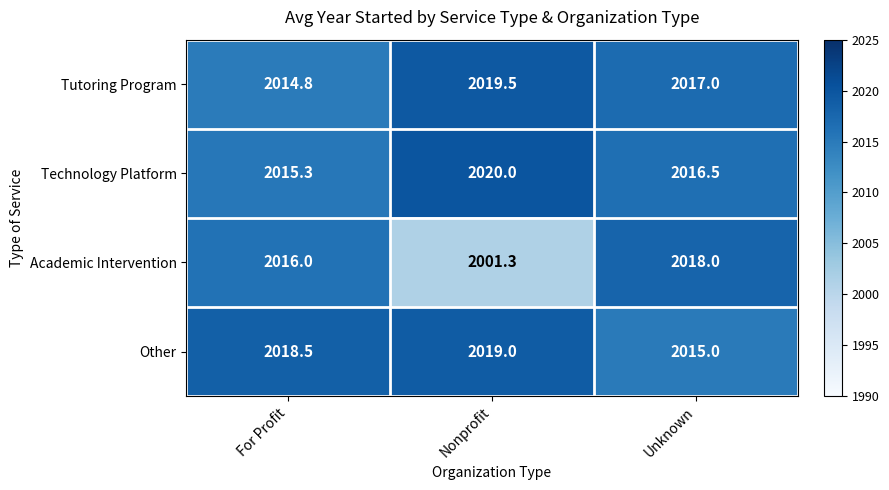

What is the approximate value of Other at Nonprofit?

2019.0